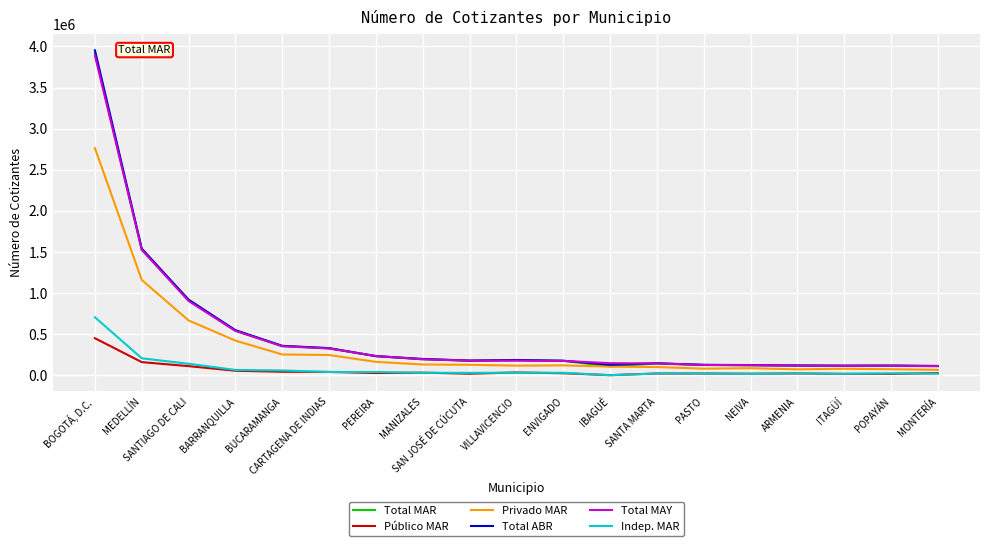

True or false: Indep. MAR and Total ABR intersect in this chart.

False